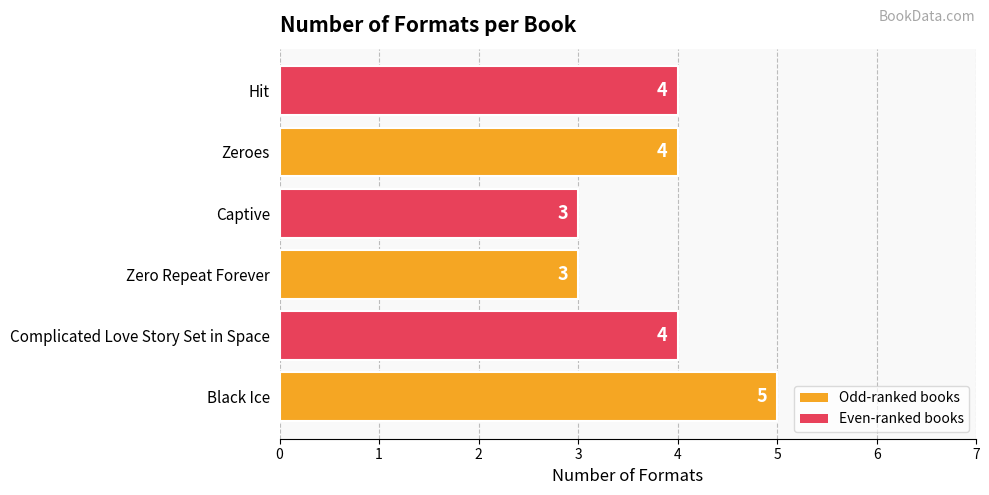

Which has a higher value, Zeroes or Zero Repeat Forever?

Zeroes